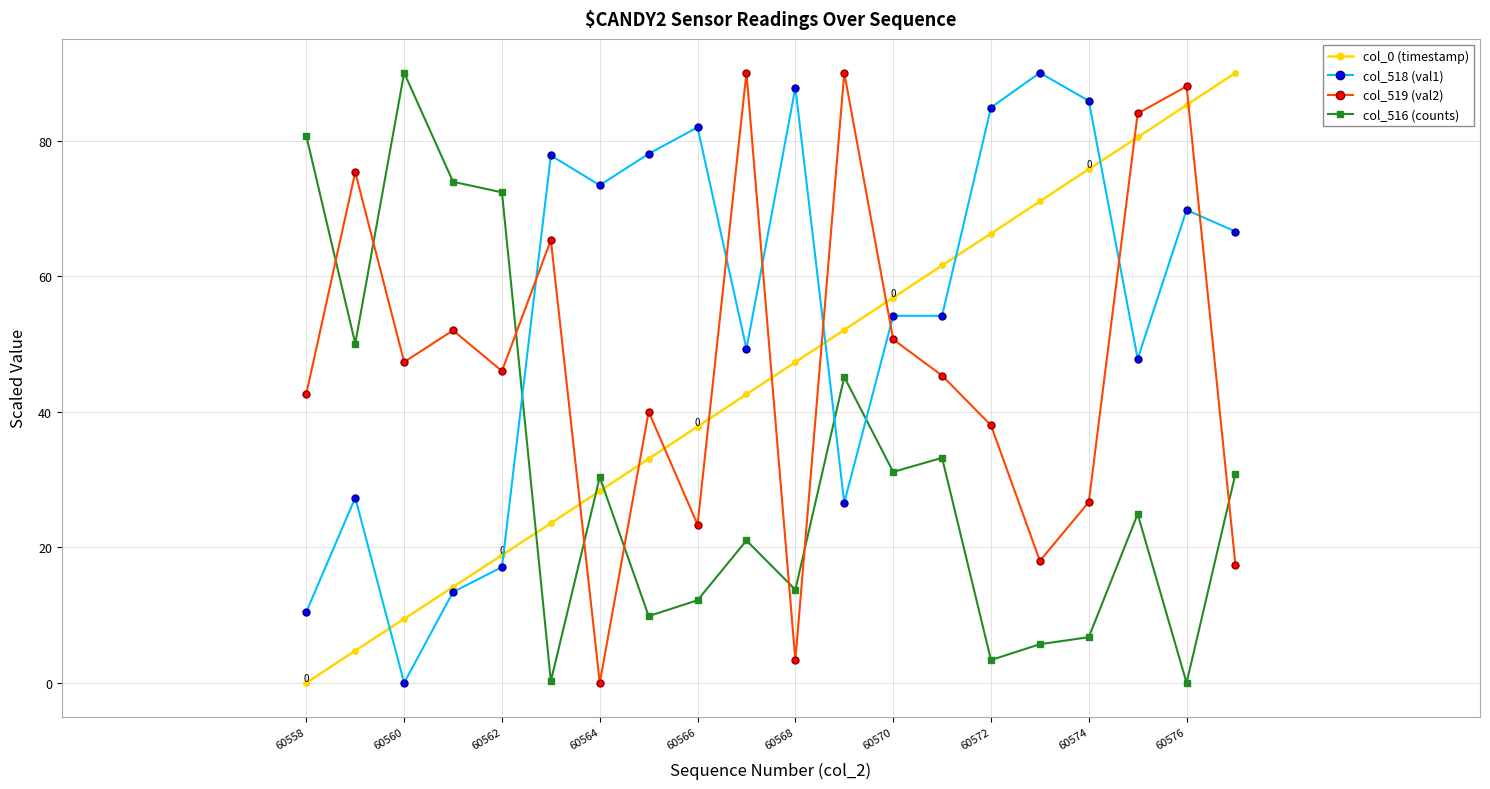

What is the sum of all col_519 (val2) values?

943.3